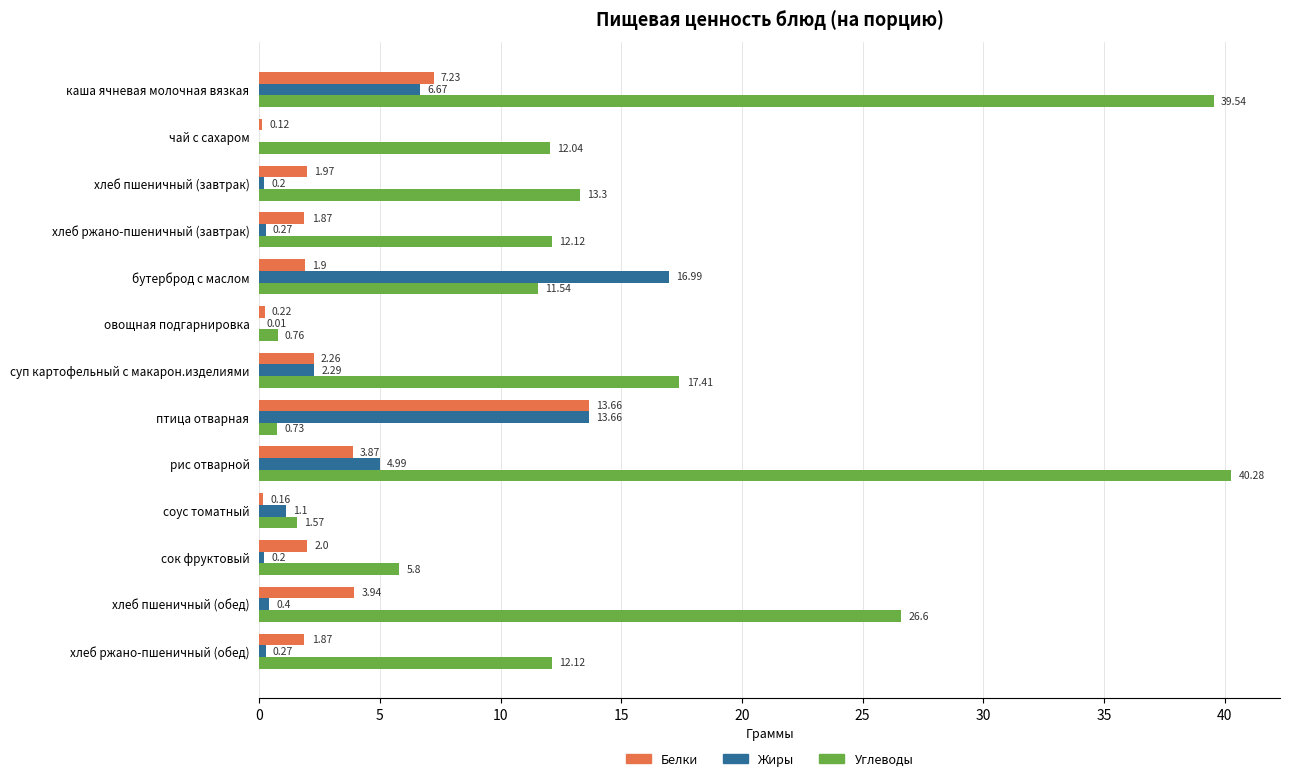

Which series changed the most between хлеб пшеничный (обед) and хлеб ржано-пшеничный (обед)?

Углеводы